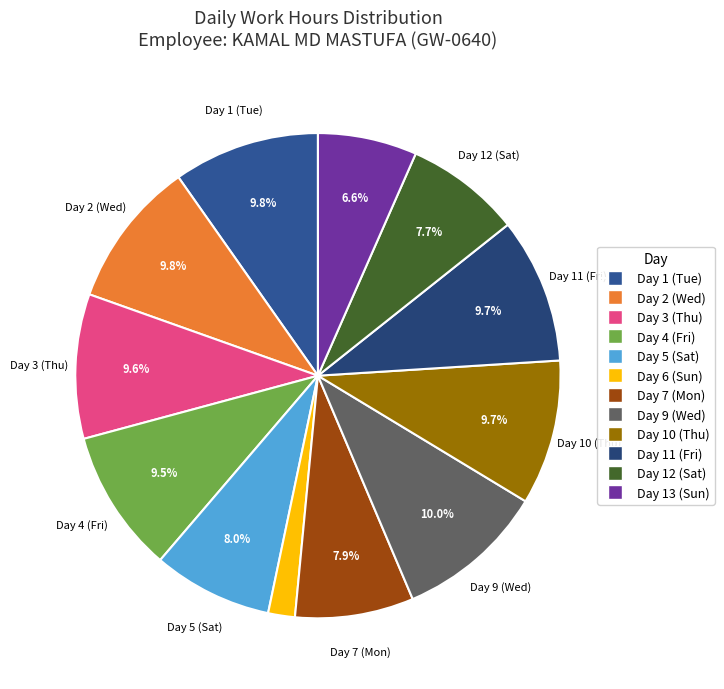

Is it true that Day 9 (Wed) is 10% of the pie?

True